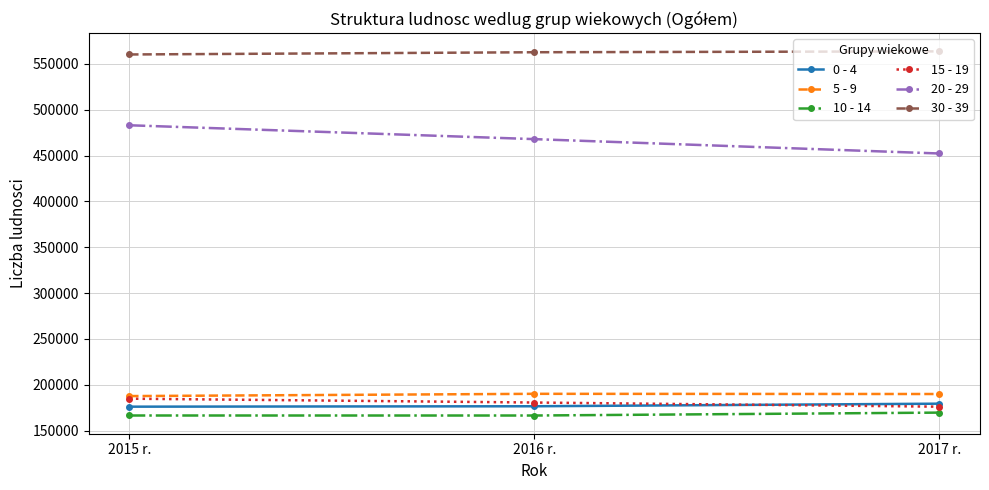

The value of 15 - 19 at 2015 r. is 184812. True or false?

True